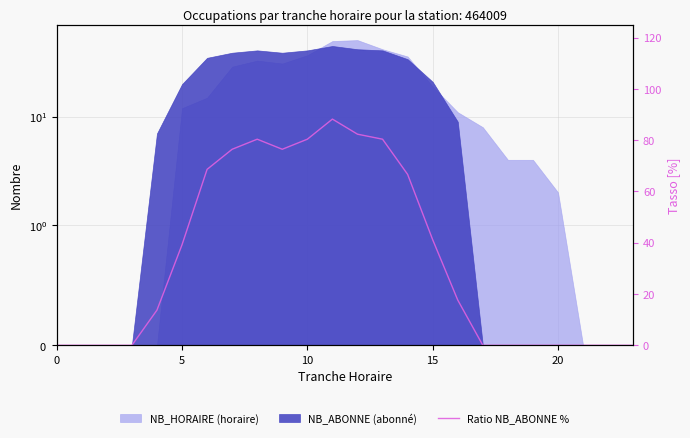

What is the difference between the maximum and minimum values?

88.2